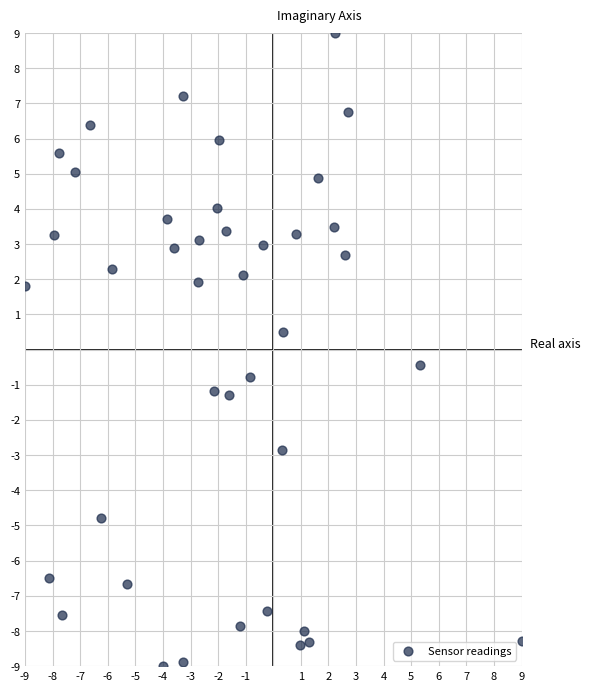

What is the range of X values (max minus min)?

18.0